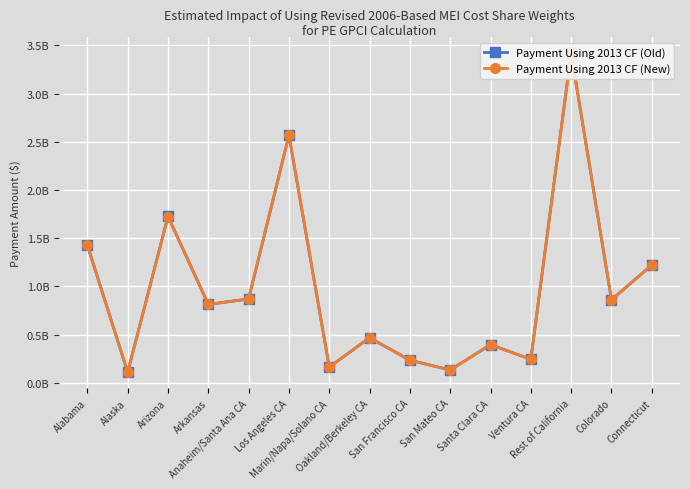

Reading left to right, list all the values displayed in this chart.

Payment Using 2013 CF (Old): 1429225485.6	110838713.8	1727640907.1	813876680.7	870135843.2	2568128416.7	164386859.0	468725720.8	235615731.3	134017630.7	397063940.5	244314027.6	3421790506.5	862104106.1	1222053145.3
Payment Using 2013 CF (New): 1429986344.1	110632678.0	1725841144.6	814745753.0	871738965.5	2570407808.9	164103766.3	467450837.9	235428121.3	133847161.2	396244292.7	244781107.4	3418467505.6	861708847.8	1220962961.5